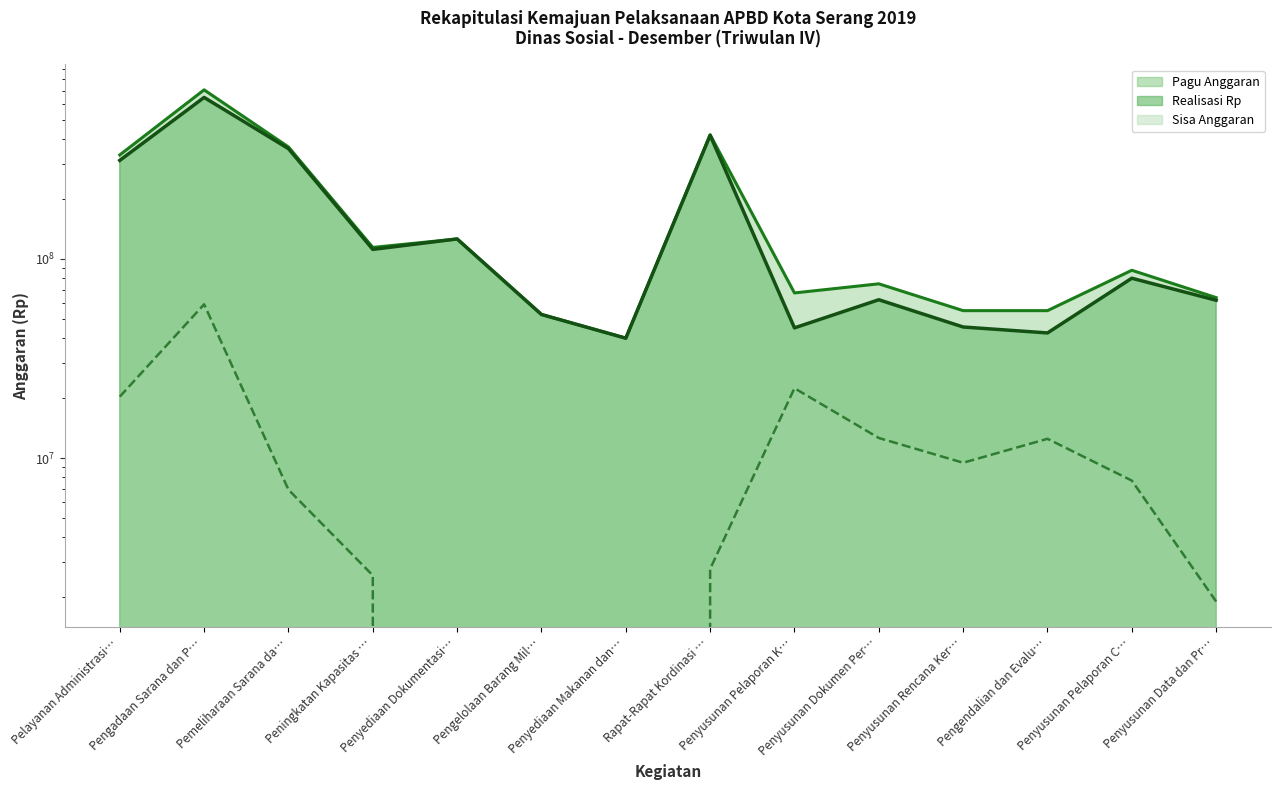

Between Pelayanan Administrasi… and Peningkatan Kapasitas …, which is larger?

Pelayanan Administrasi…